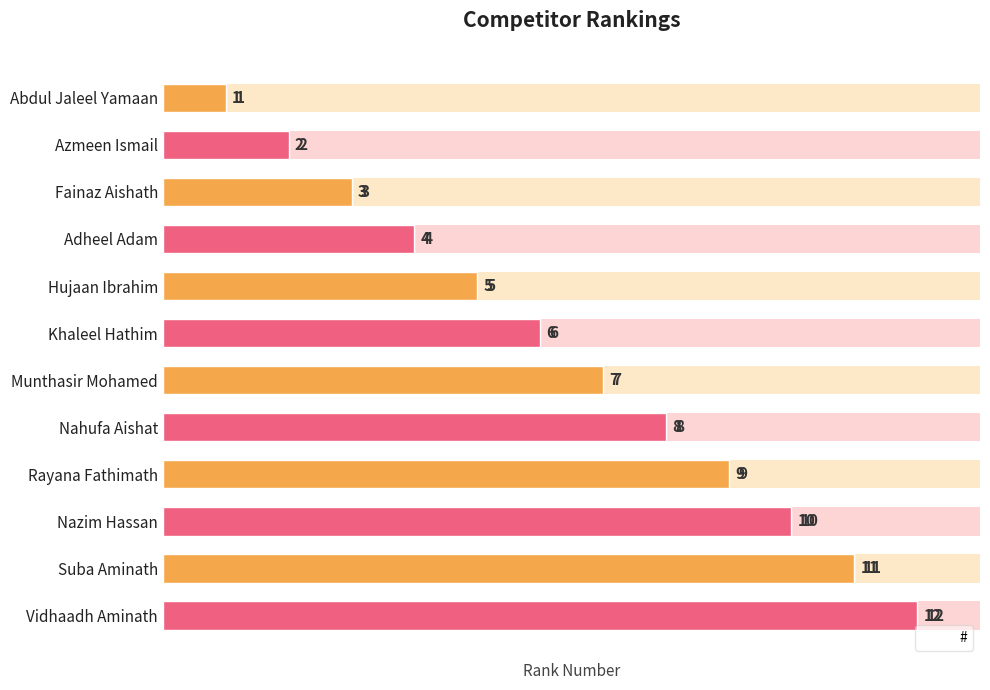

How many series are shown in this chart?

1